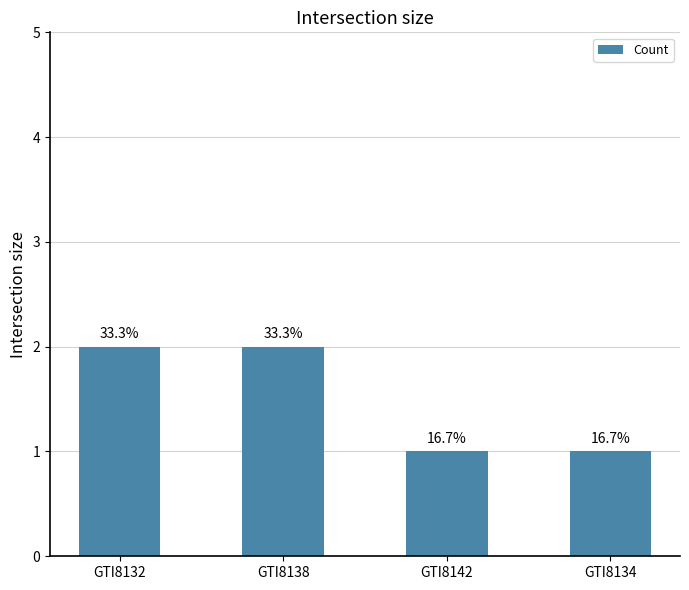

List the labels in order of value, smallest first.

GTI8142, GTI8134, GTI8132, GTI8138